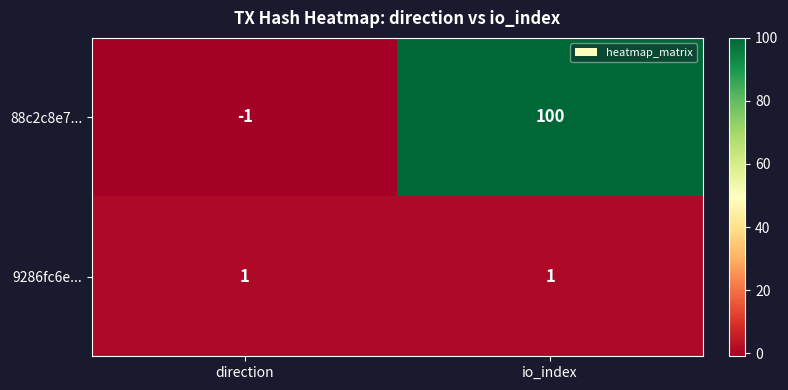

Which series has the largest range (max minus min)?

88c2c8e7...